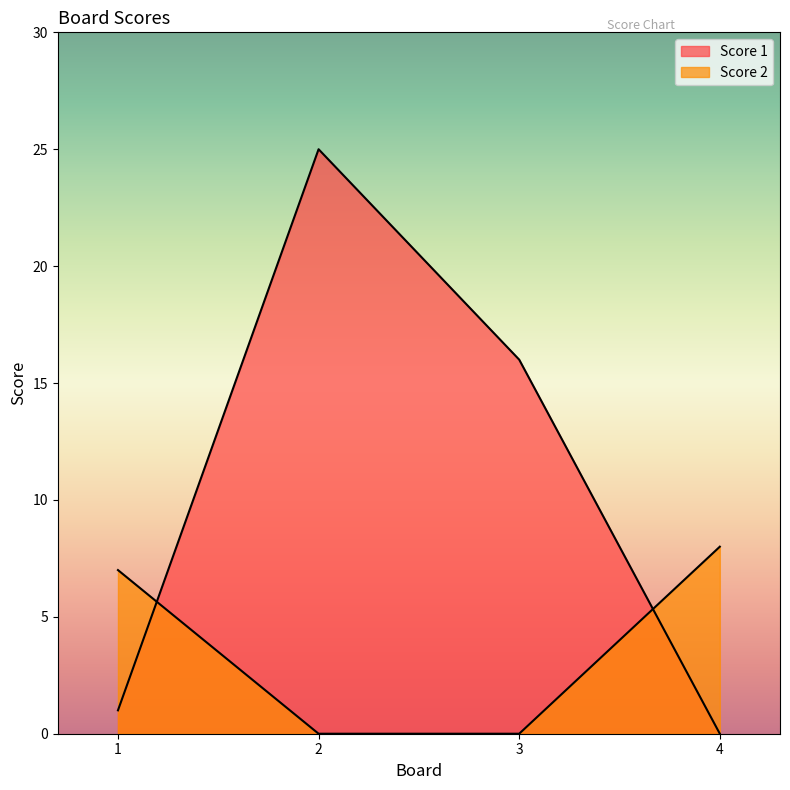

Which series ends up on top after the final intersection of Score 1 and Score 2?

Score 2